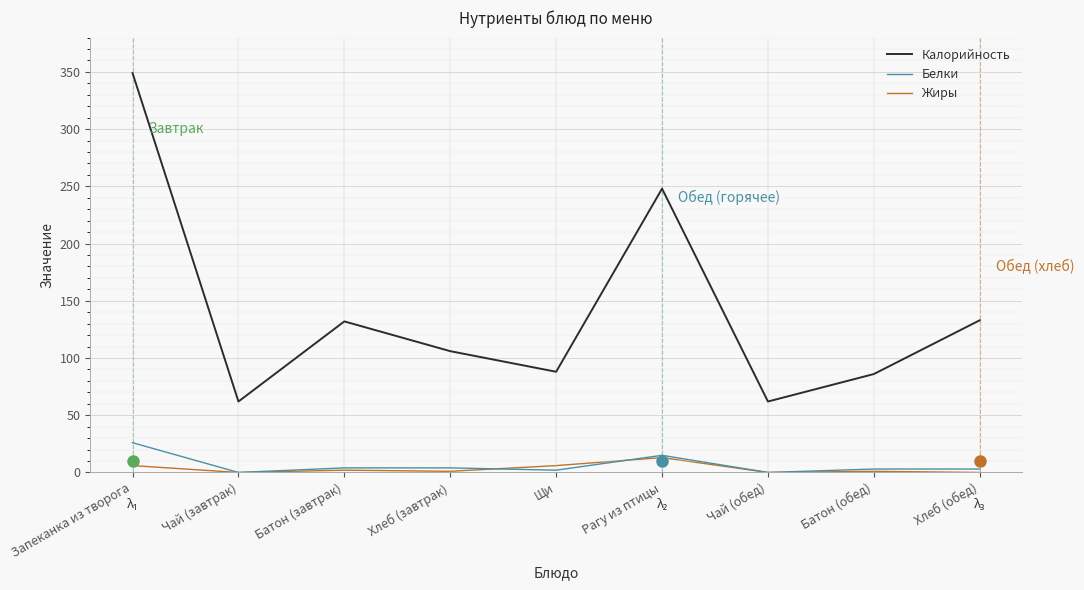

What is the difference between the highest and lowest values at Чай (завтрак)?

62